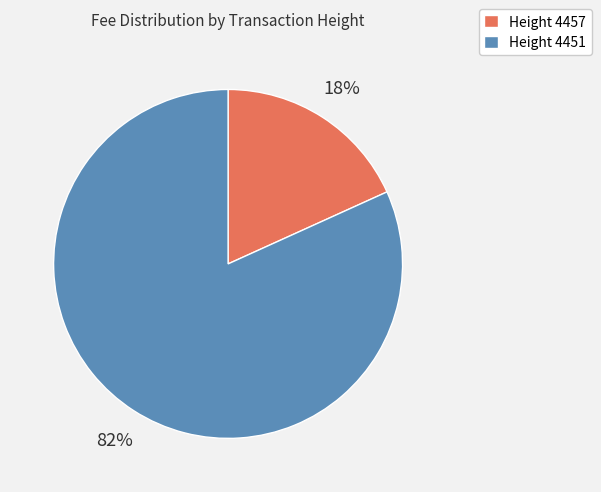

What is the largest slice in the pie chart?

Height 4451